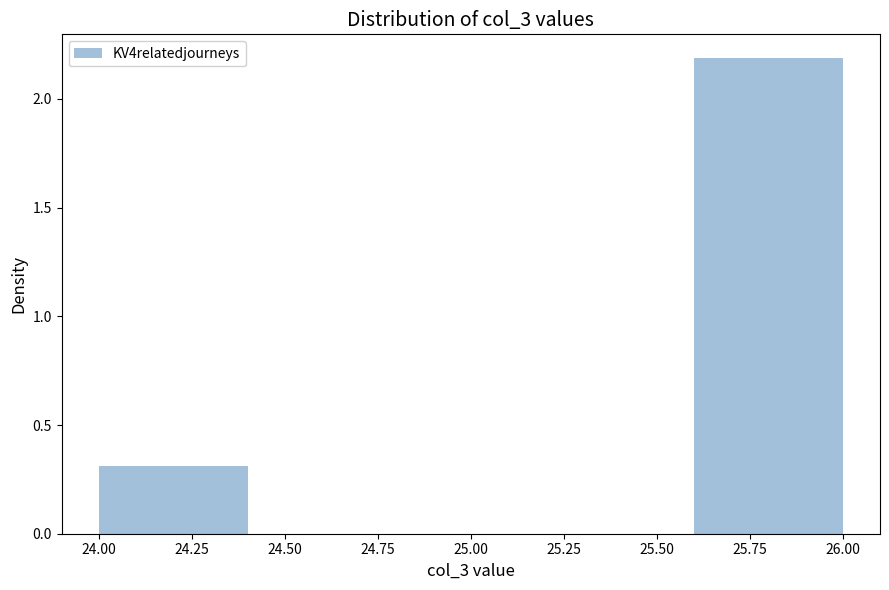

Reading left to right, list every bar in this chart as the range it spans on the x-axis followed by its height. The values are not printed on the chart, so give them approximately, as read against the axis.

24.0 to 24.4: 0.3
24.4 to 24.8: 0
24.8 to 25.2: 0
25.2 to 25.6: 0
25.6 to 26.0: 2.2